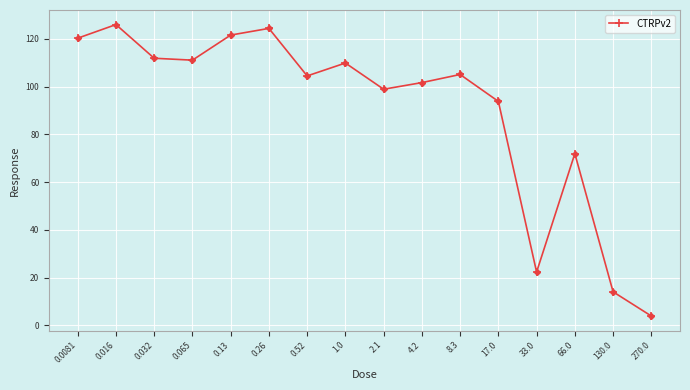

What is the change in value from 0.0081 to 0.26?

+4.1